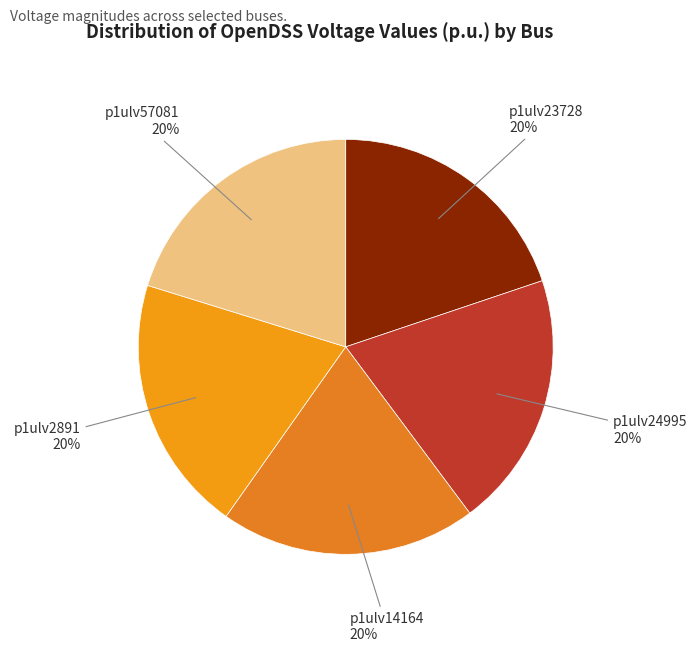

What is the smallest slice in the pie chart?

p1ulv23728